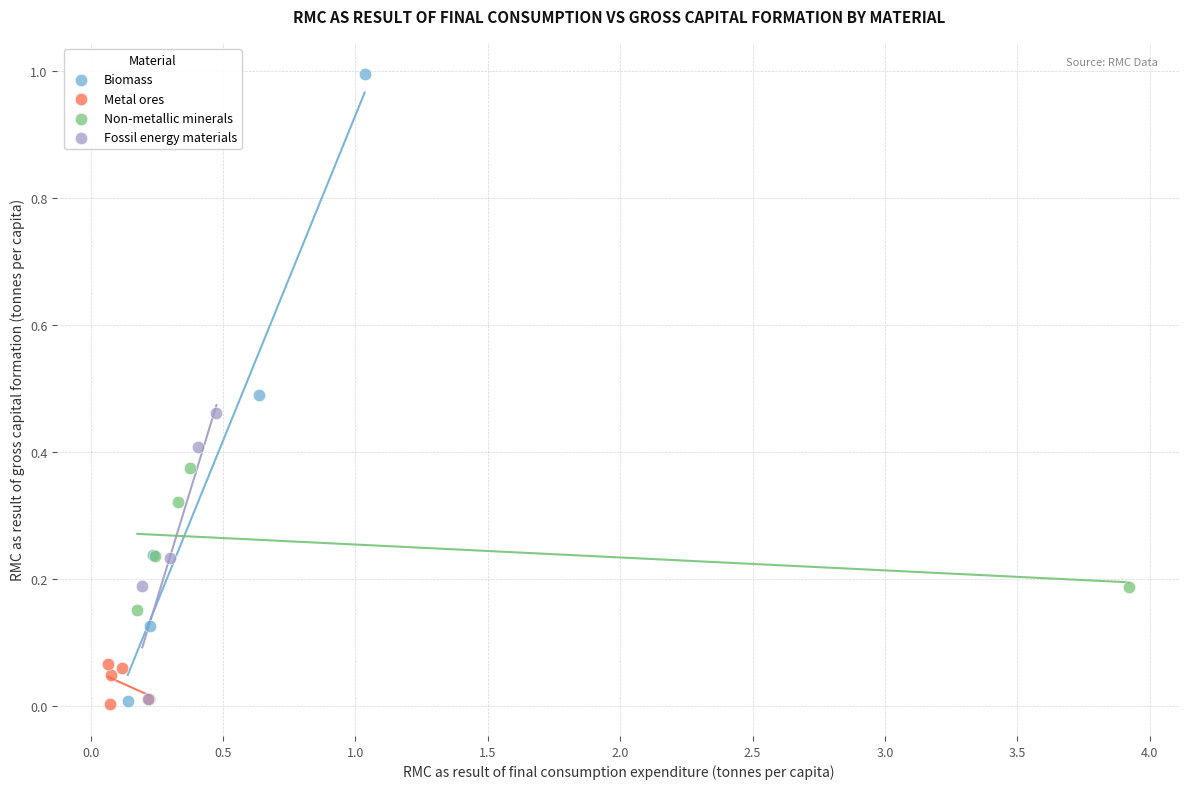

What are all the series names shown in the legend?

Biomass, Metal ores, Non-metallic minerals, Fossil energy materials